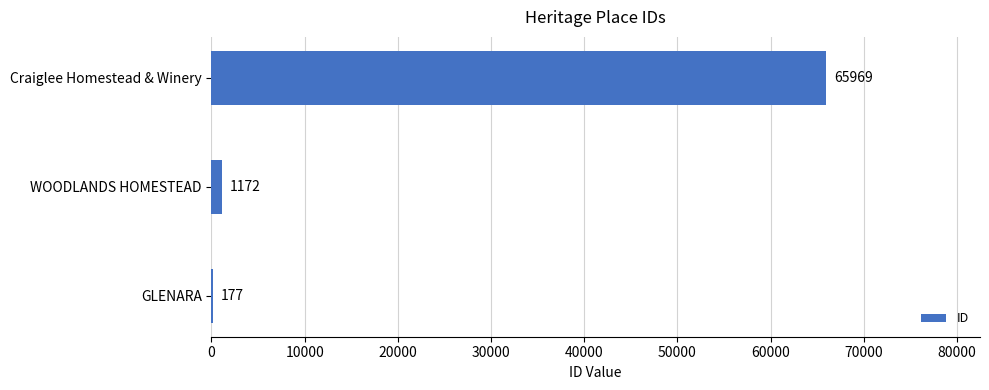

Reading top to bottom, list all the values displayed in this chart.

Craiglee Homestead & Winery=65969	WOODLANDS HOMESTEAD=1172	GLENARA=177